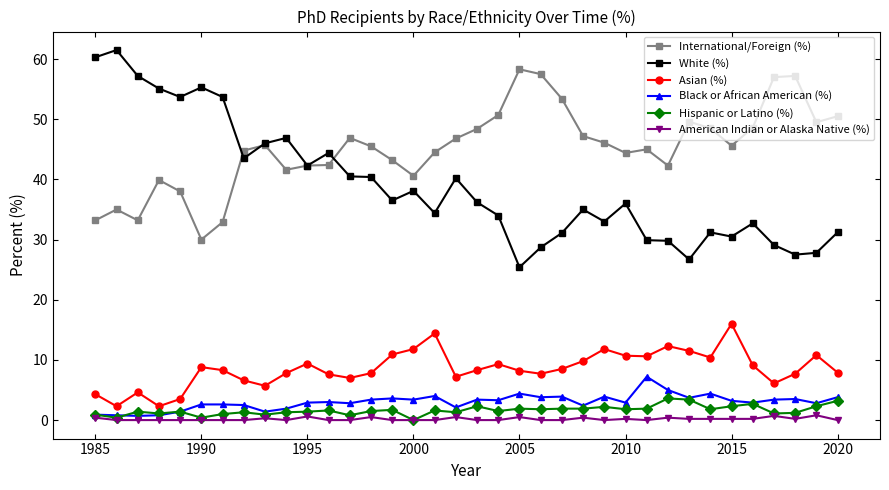

What is the sum of all Black or African American (%) values?

108.7